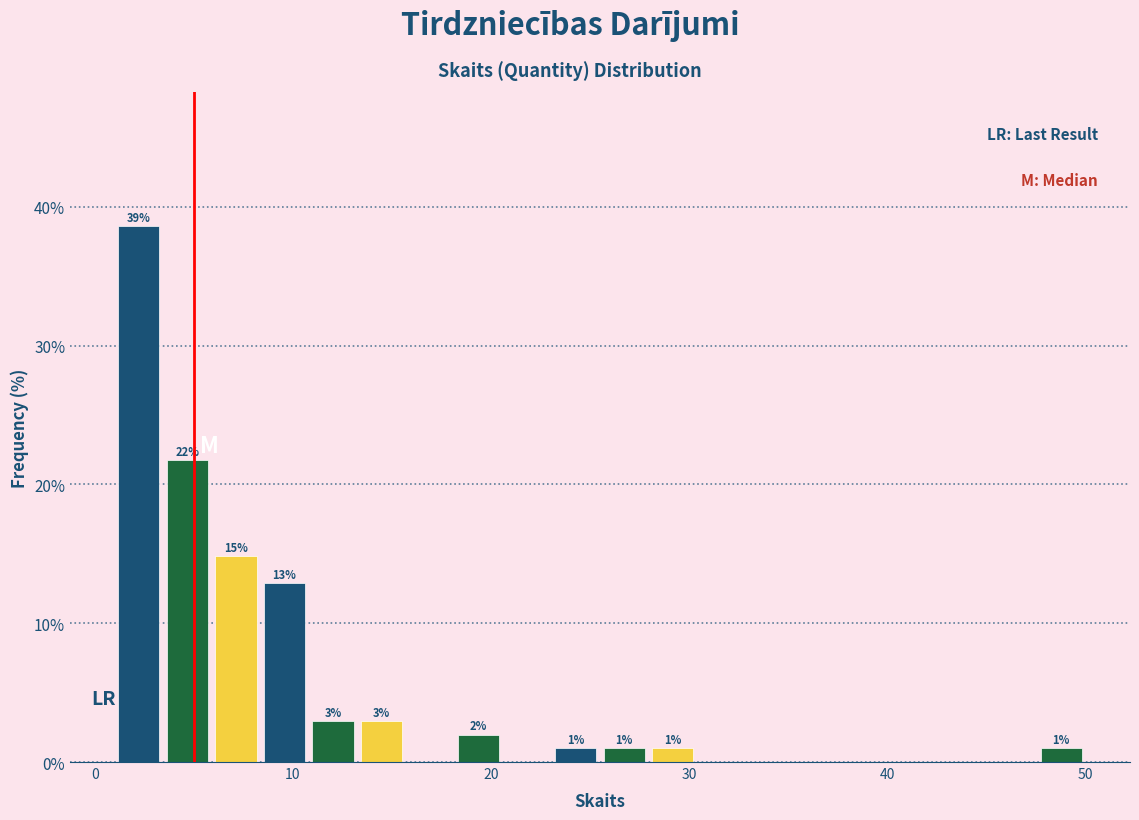

Around what value on the x-axis is the tallest bar? Give the approximate position of its centre, as read against the axis.

2